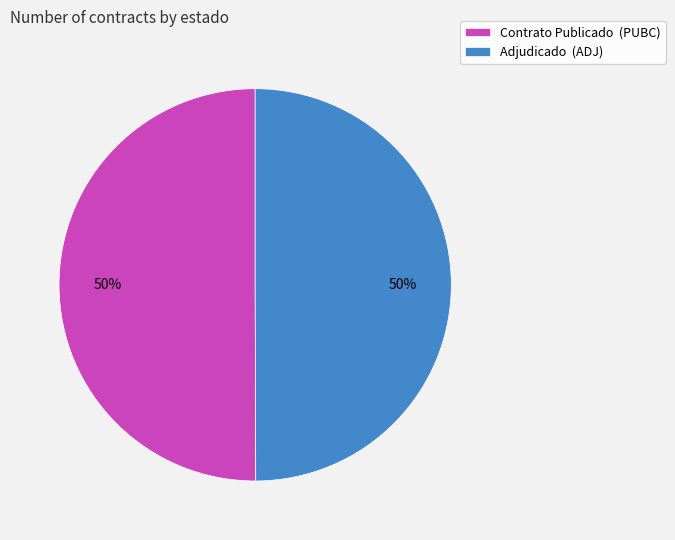

Combined, do Adjudicado (ADJ) and Contrato Publicado (PUBC) account for over 50%?

Yes